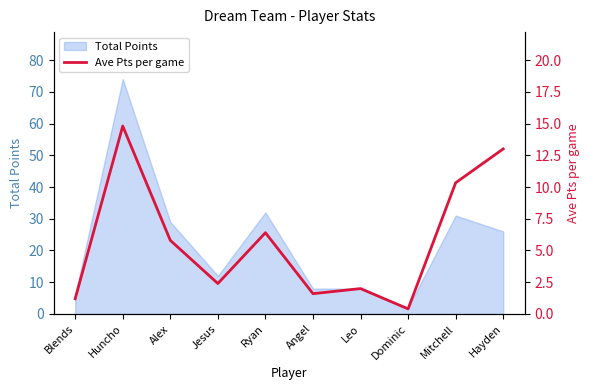

What is the sum of the values at Jesus and Angel?

4.0